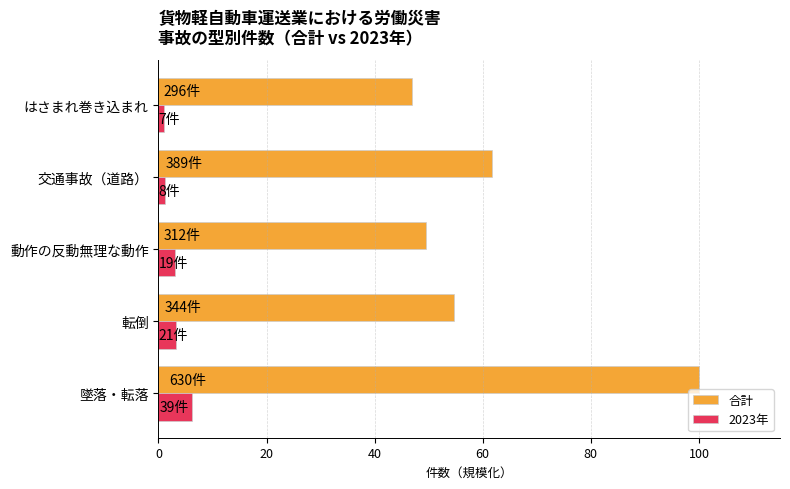

Rank the series by their average value, from lowest to highest.

2023年, 合計